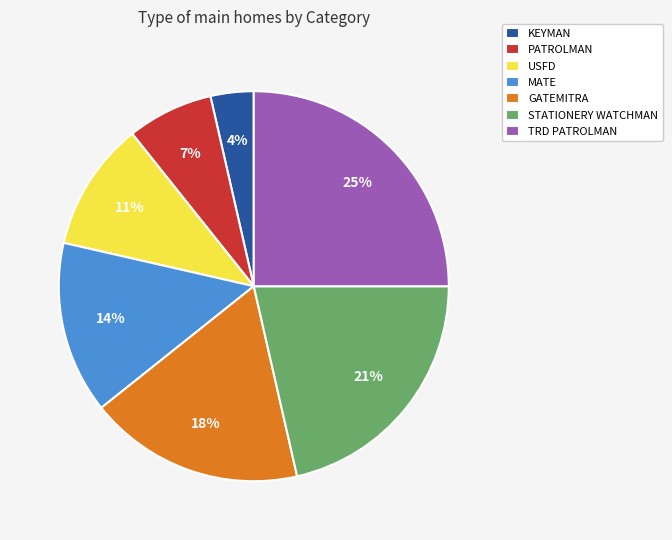

Rank the categories by value from highest to lowest.

TRD PATROLMAN, STATIONERY WATCHMAN, GATEMITRA, MATE, USFD, PATROLMAN, KEYMAN